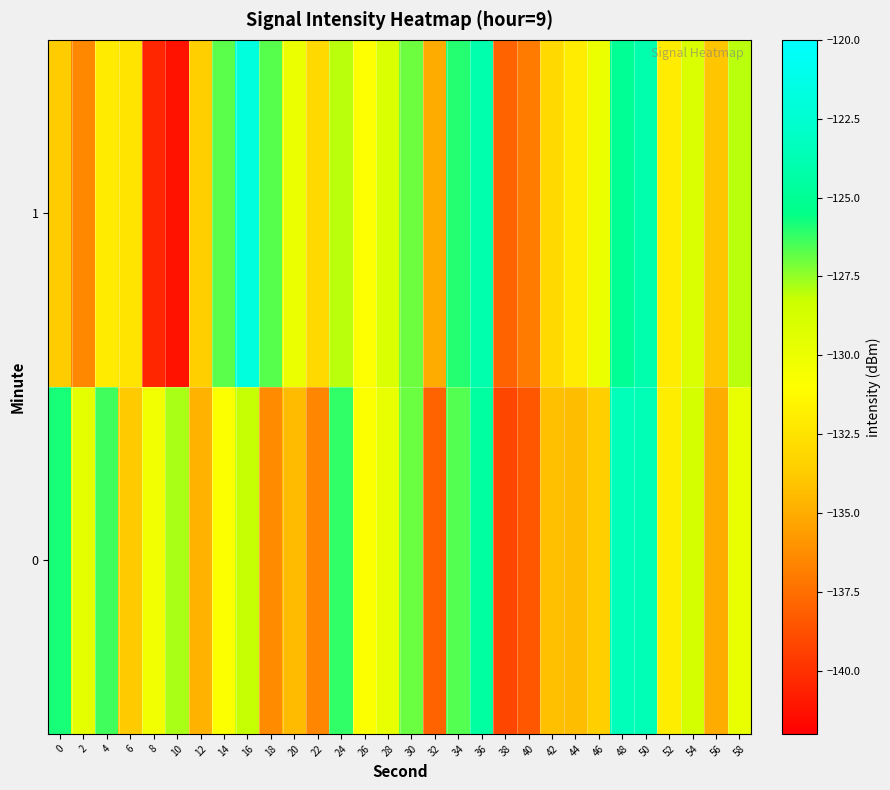

What is the maximum value shown in the chart?

-121.8